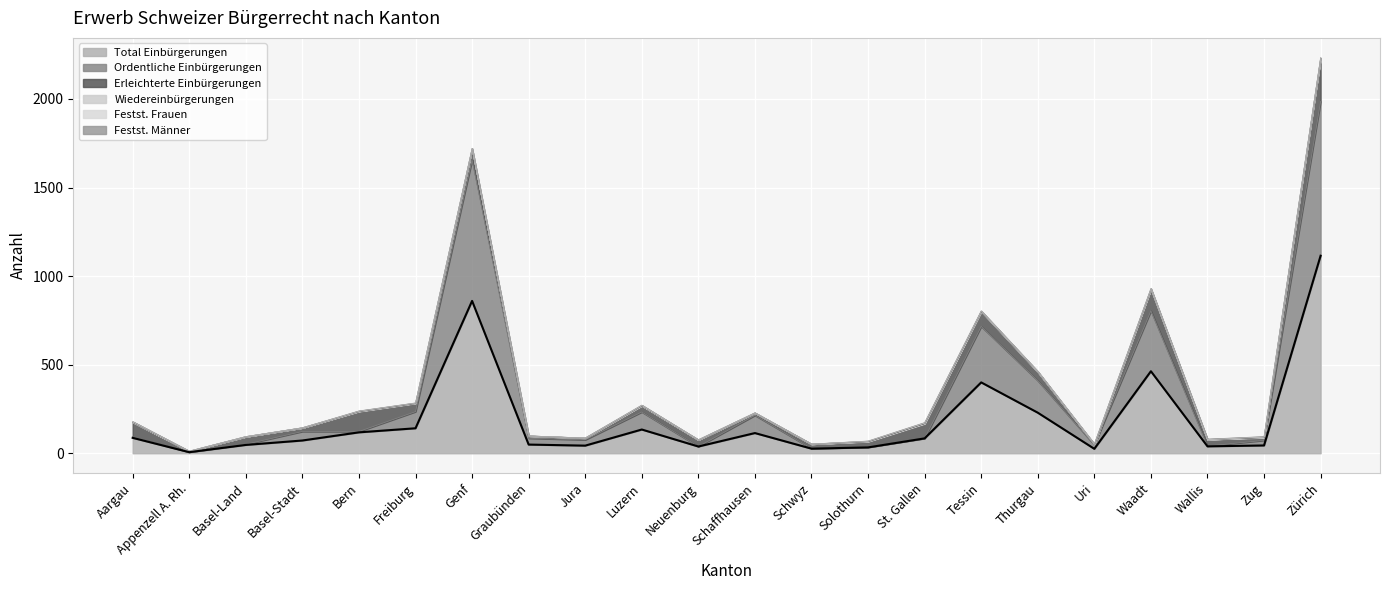

How many values in Wiedereinbürgerungen are above zero?

11